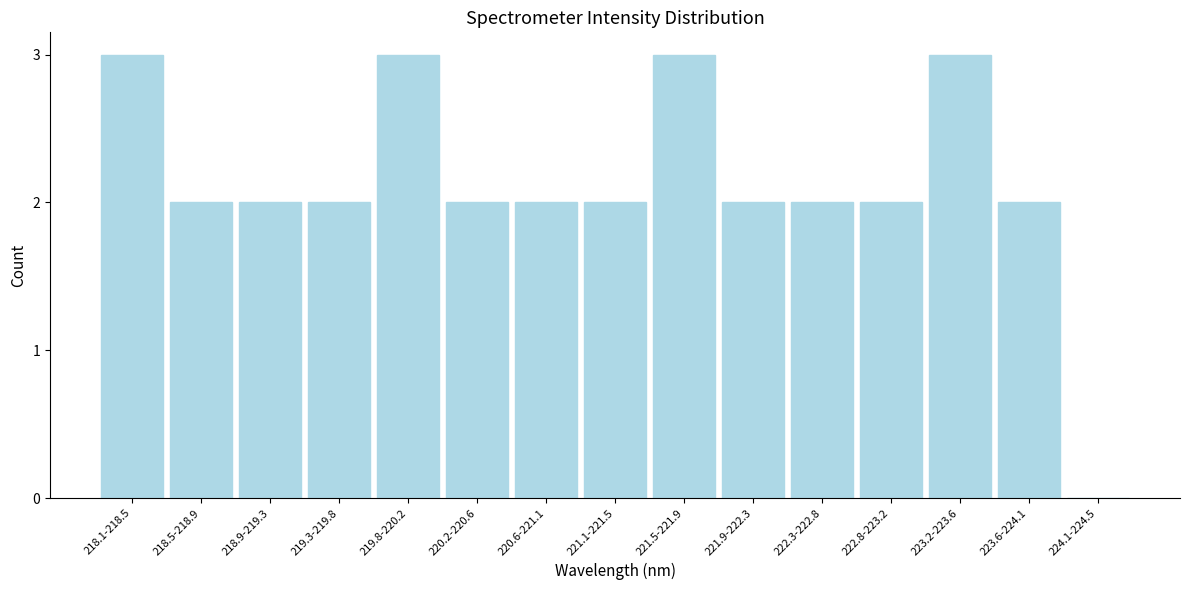

Reading left to right, extract all data points from this chart.

218.1-218.5=3	218.5-218.9=2	218.9-219.3=2	219.3-219.8=2	219.8-220.2=3	220.2-220.6=2	220.6-221.1=2	221.1-221.5=2	221.5-221.9=3	221.9-222.3=2	222.3-222.8=2	222.8-223.2=2	223.2-223.6=3	223.6-224.1=2	224.1-224.5=0